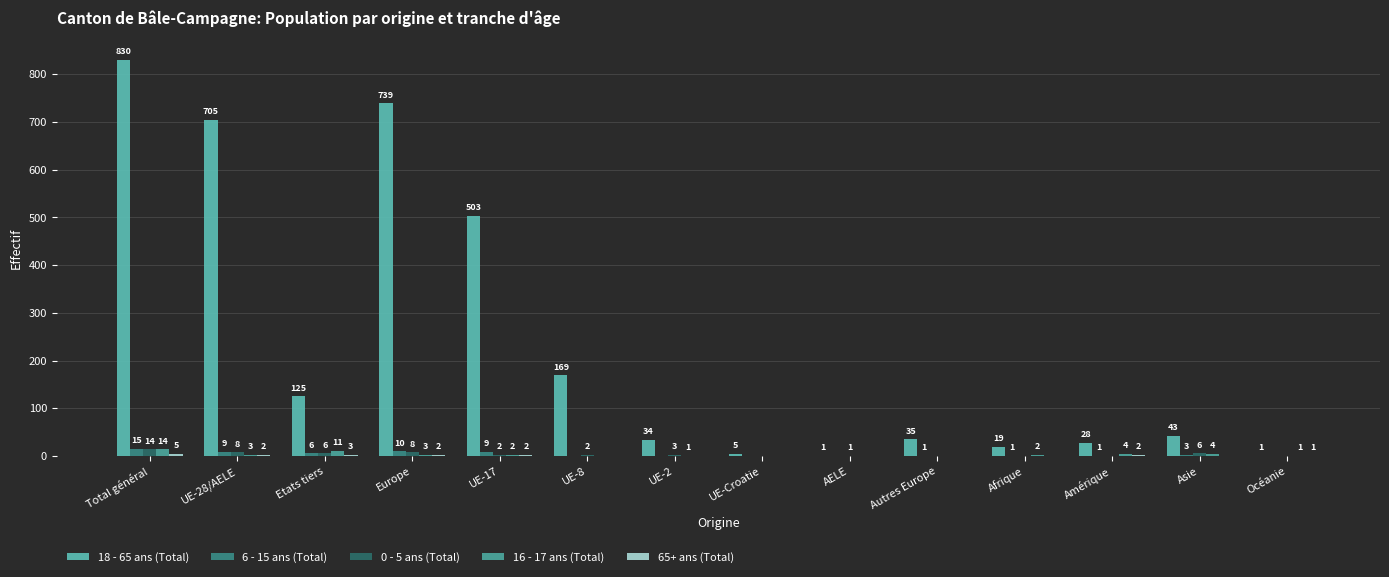

How many groups of bars are there?

14